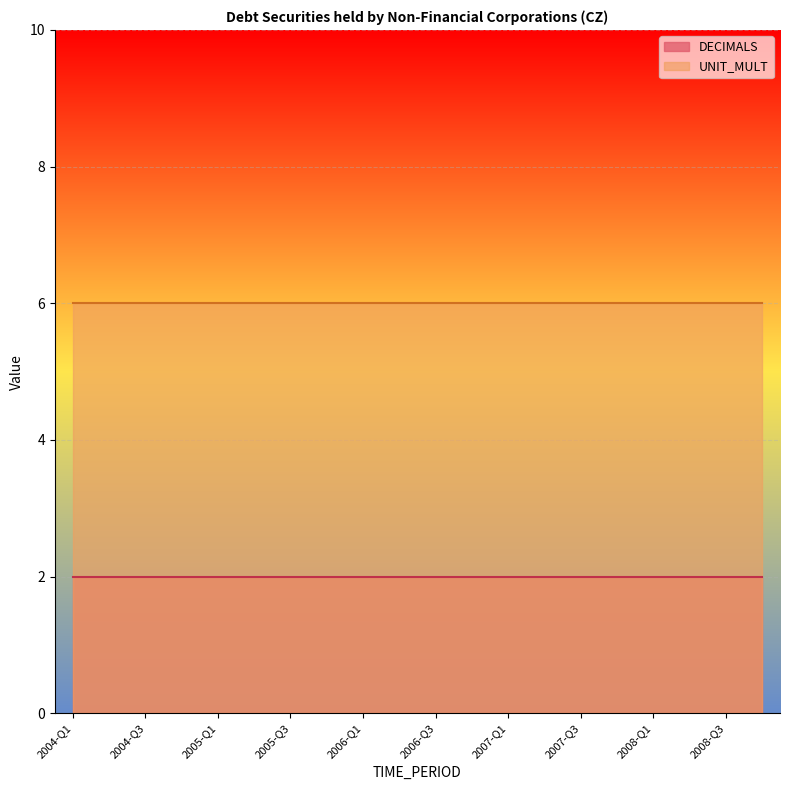

What is the label of the 14th point from the right?

2005-Q3